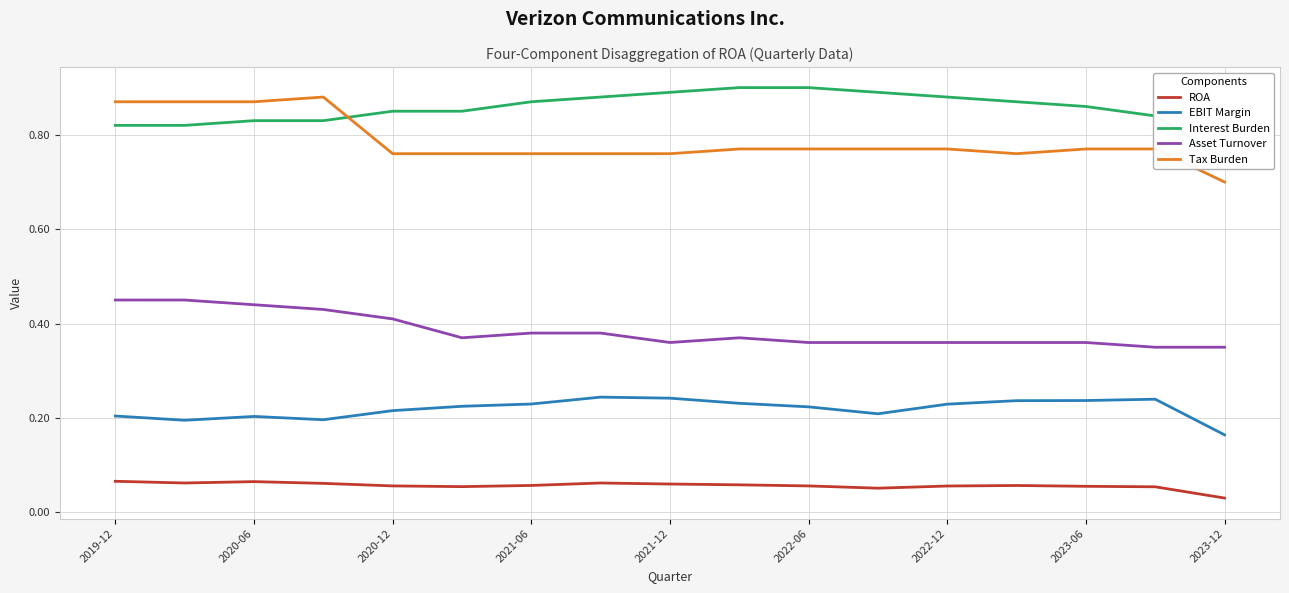

At which label is ROA closest to 0?

2023-12